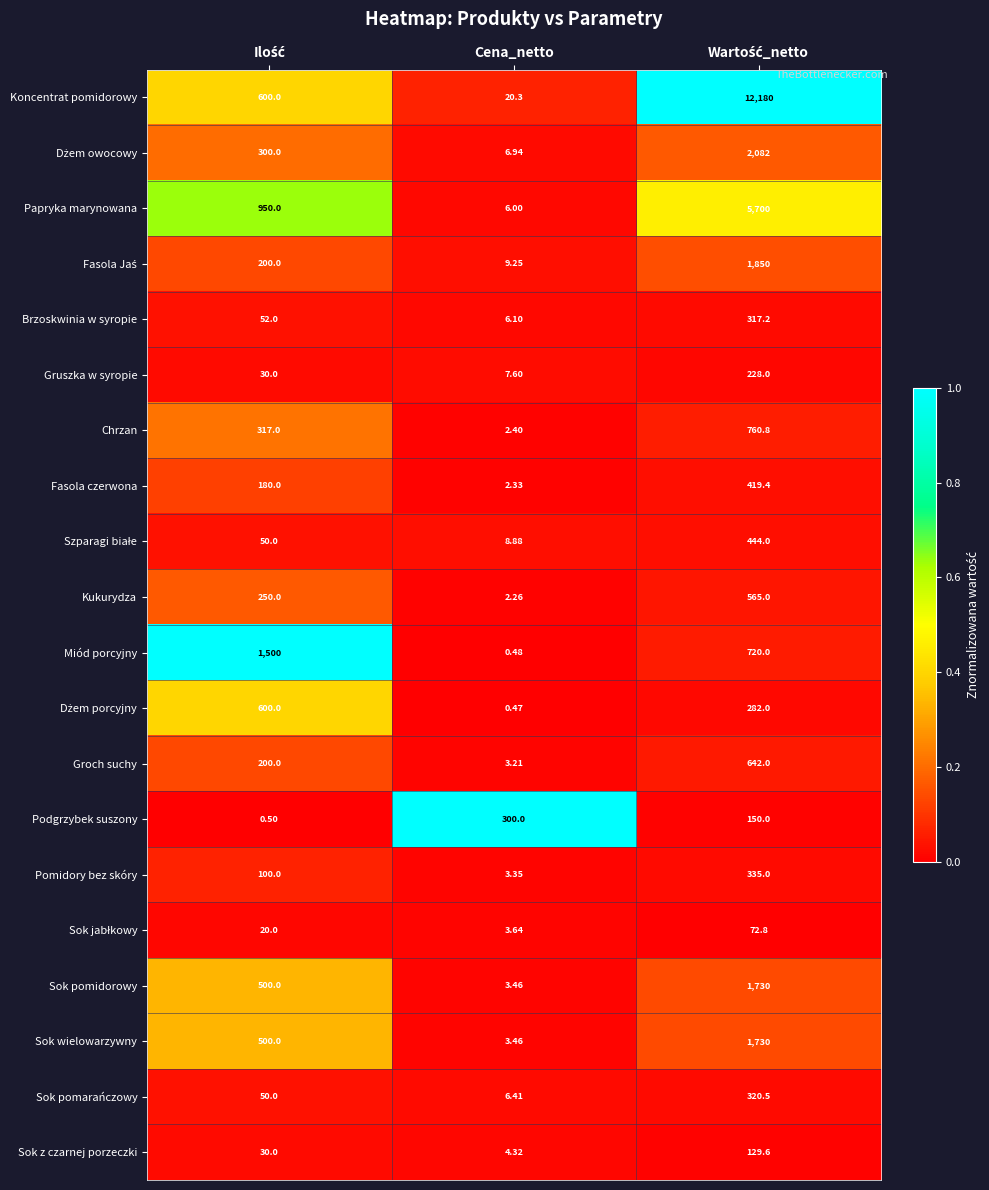

At which label does Podgrzybek suszony first exceed 150?

Cena_netto